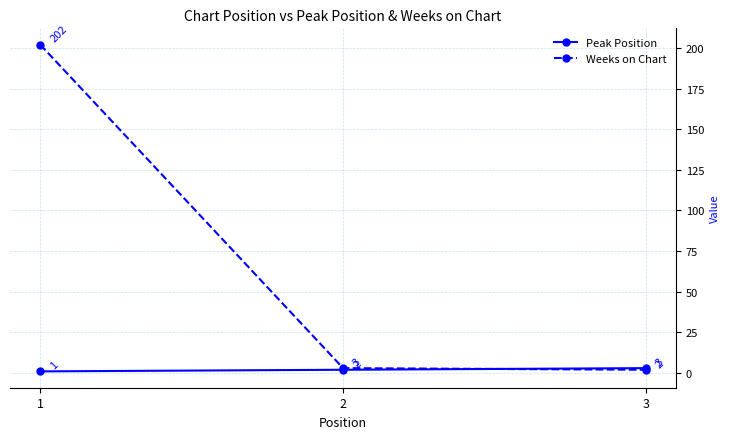

Is it true that Peak Position equals 1 at 1?

True